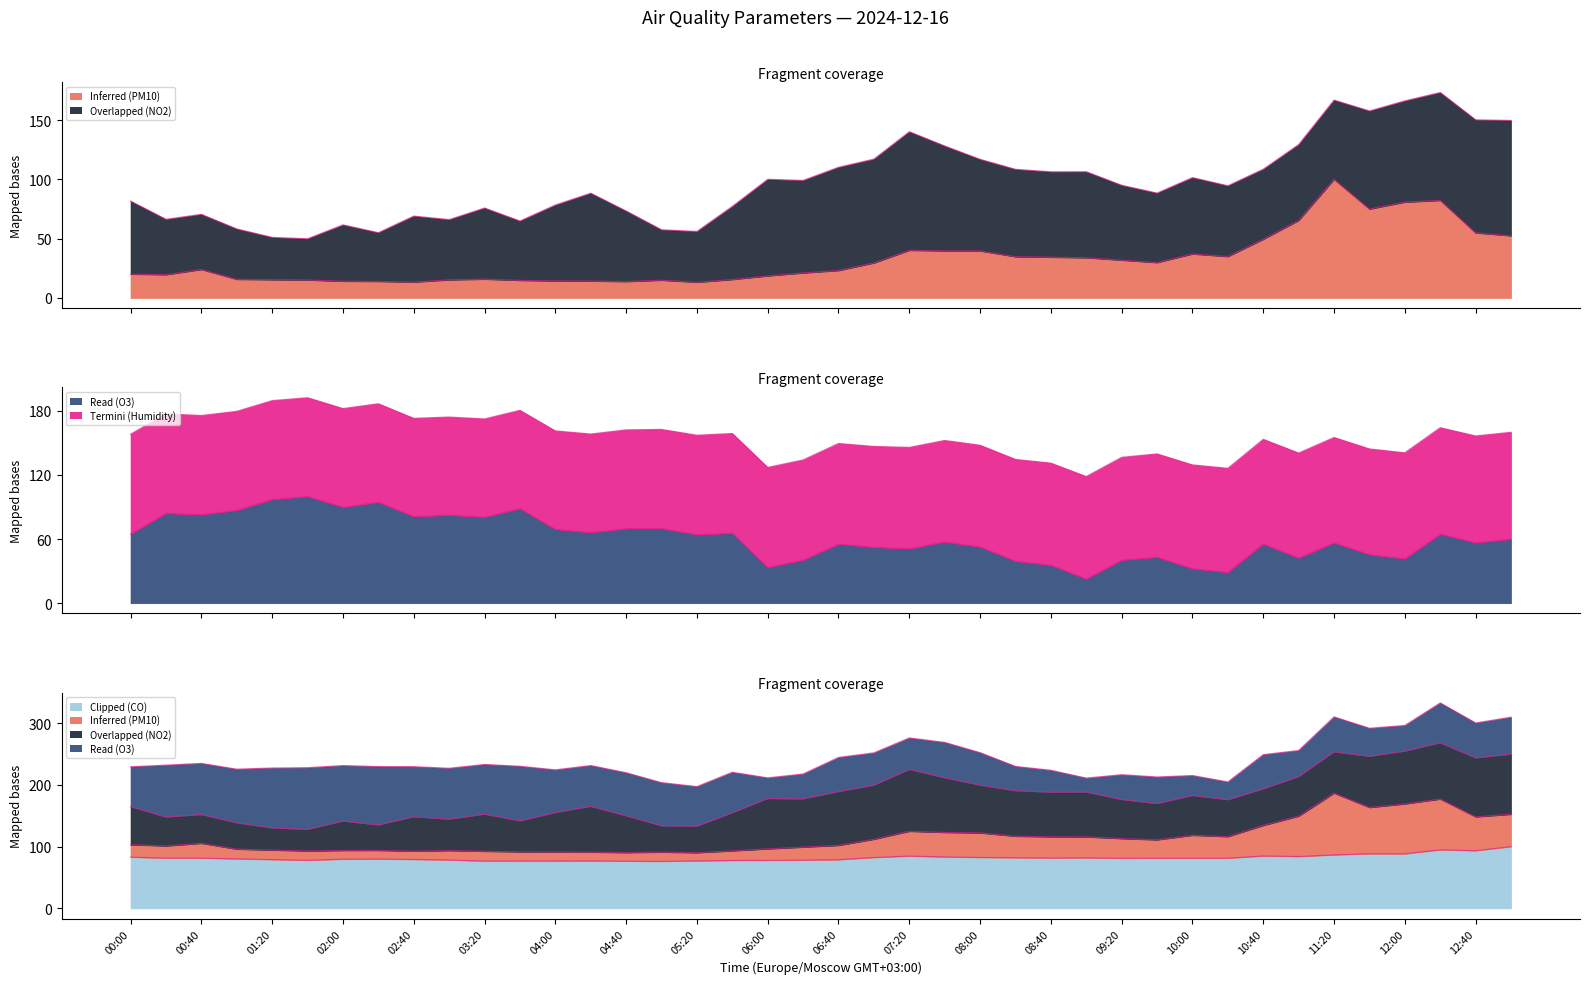

What is the difference between the maximum and minimum values in the Read (O3) series?

77.2